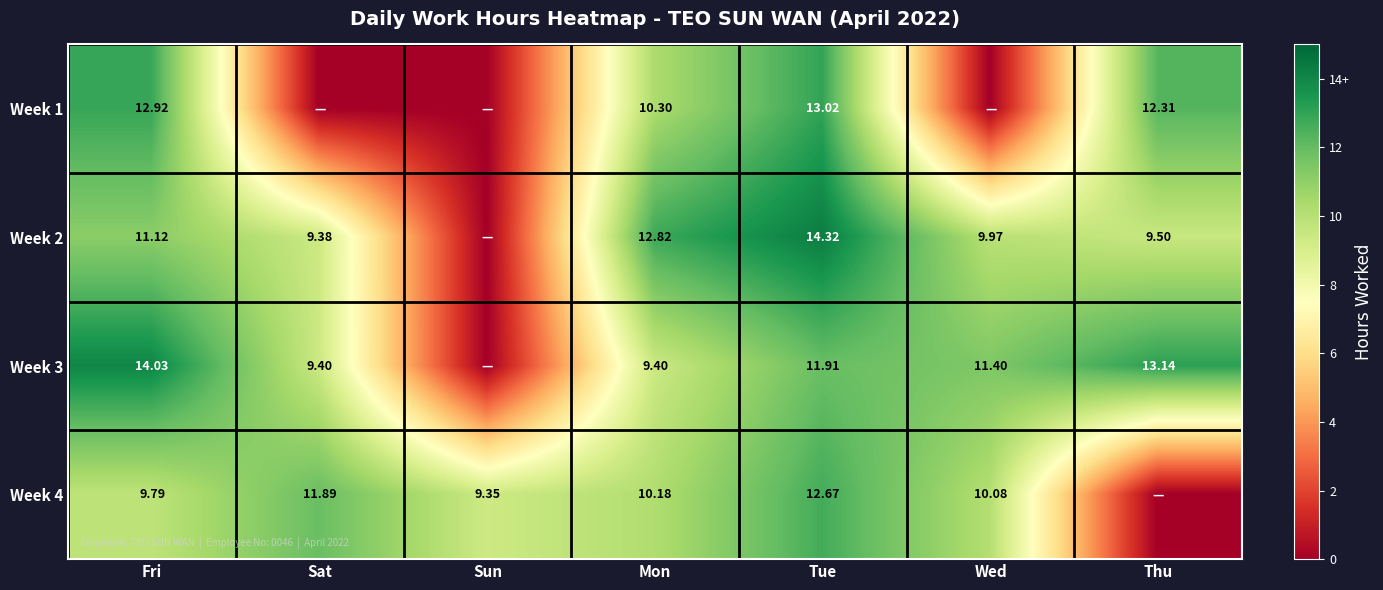

Which category has the highest value across all series?

Tue